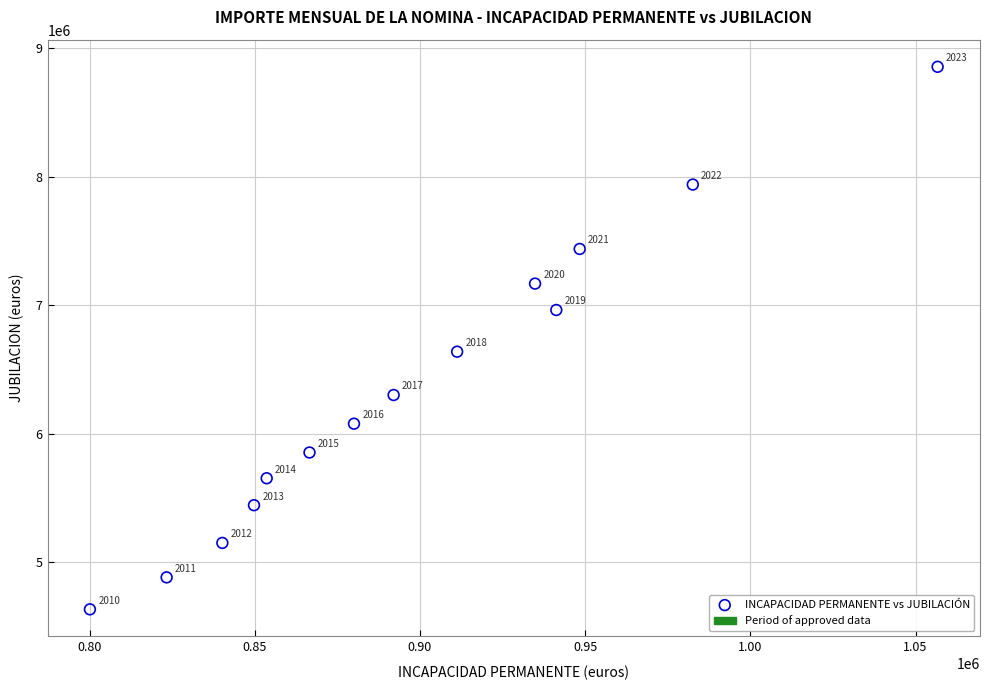

What Y value in the scatter plot is closest to 6745051?

6639114.0